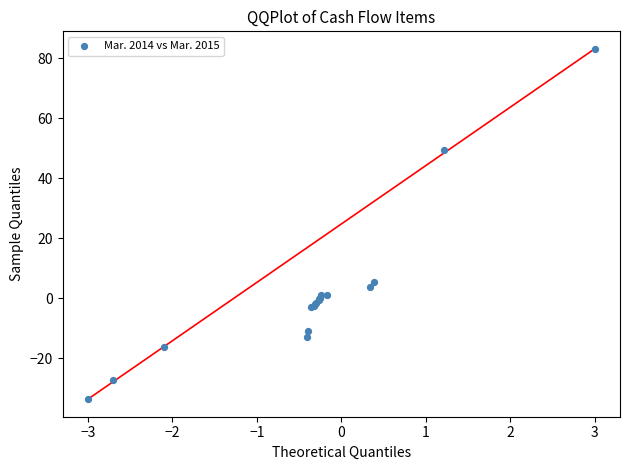

What Y value in the scatter plot is closest to 24?

5.5